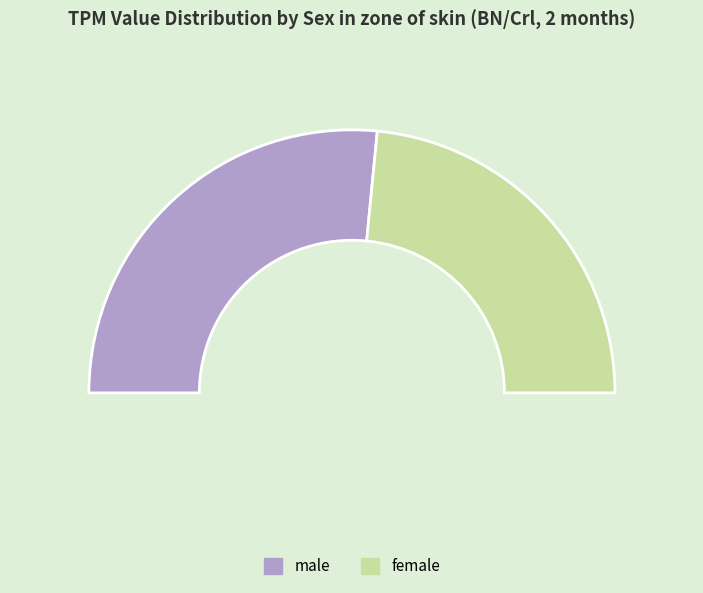

Is it true that 2 is 30% of the pie?

True